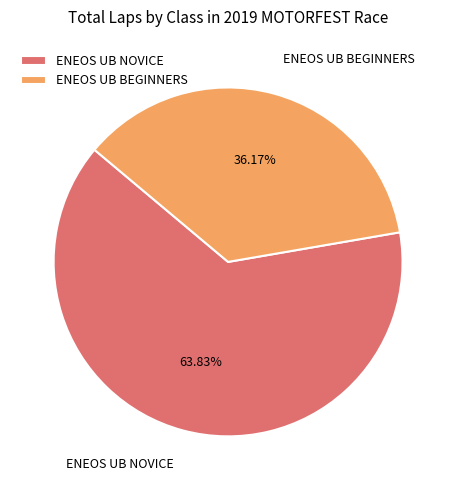

Count the number of slices in the pie.

2